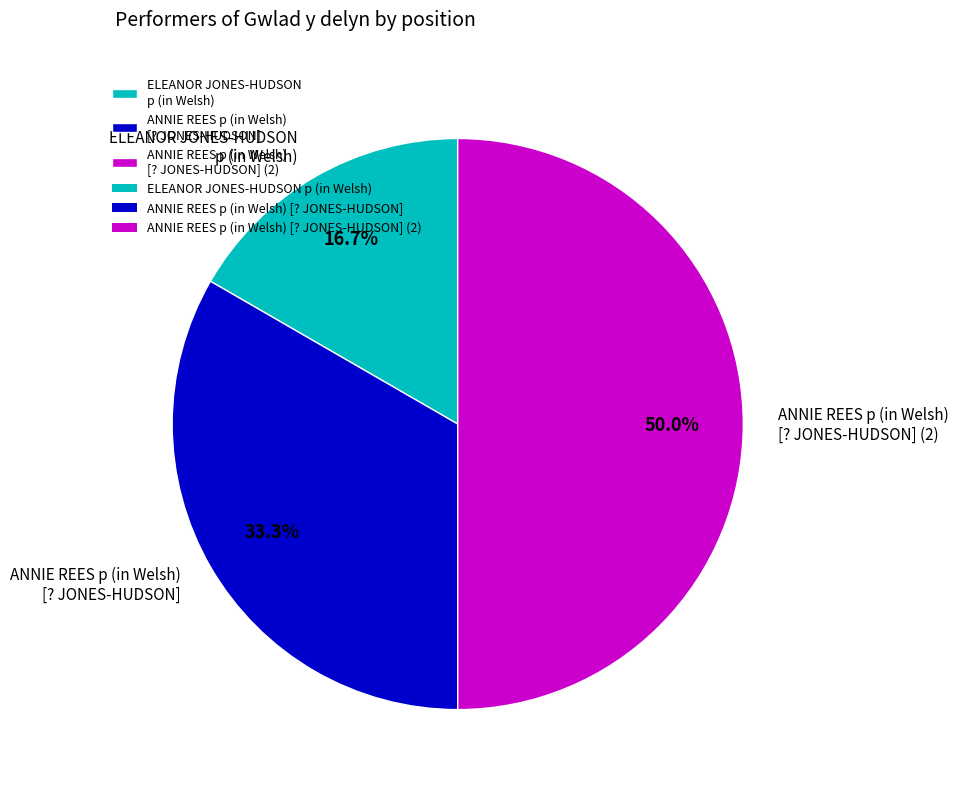

Does ELEANOR JONES-HUDSON p (in Welsh) represent more than half of the total?

No